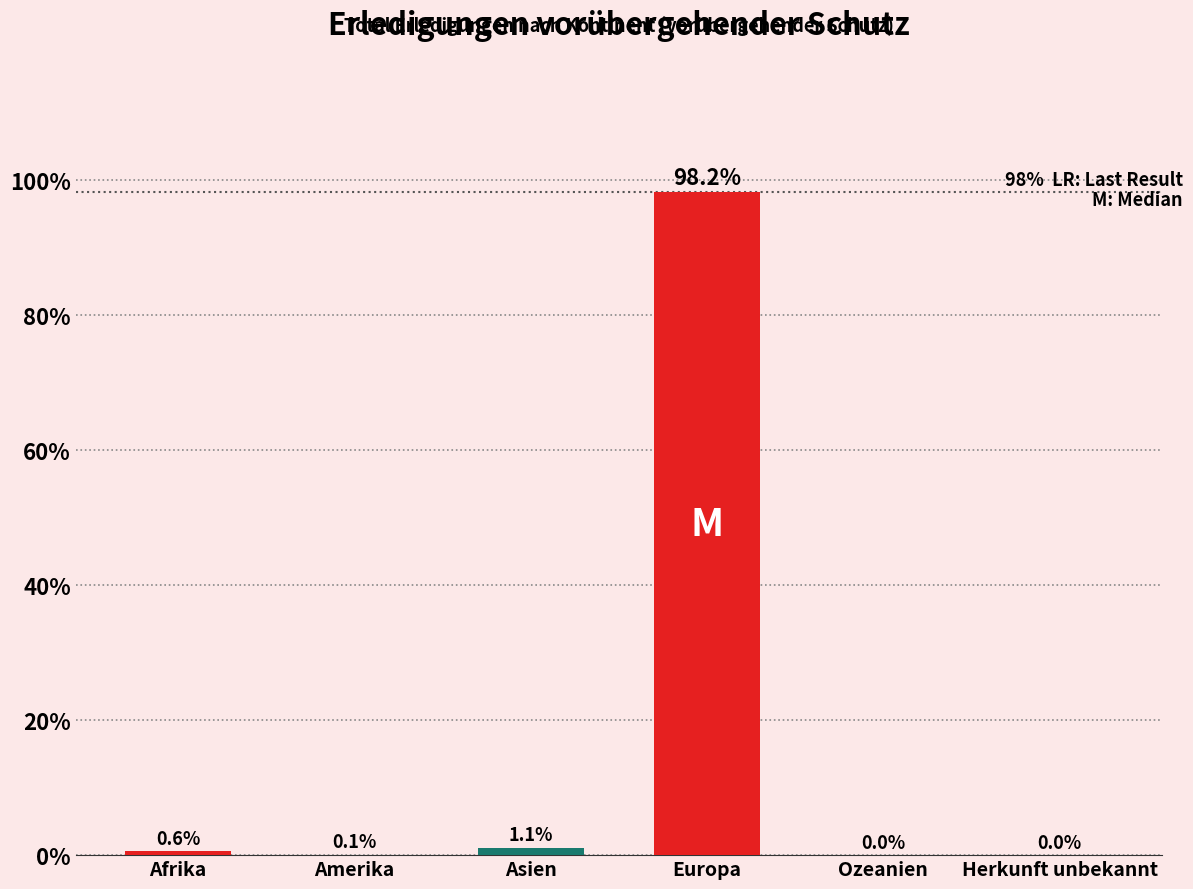

Reading right to left, what are all the values shown in this chart?

Herkunft unbekannt=0.0	Ozeanien=0.0	Europa=98.2	Asien=1.1	Amerika=0.1	Afrika=0.6